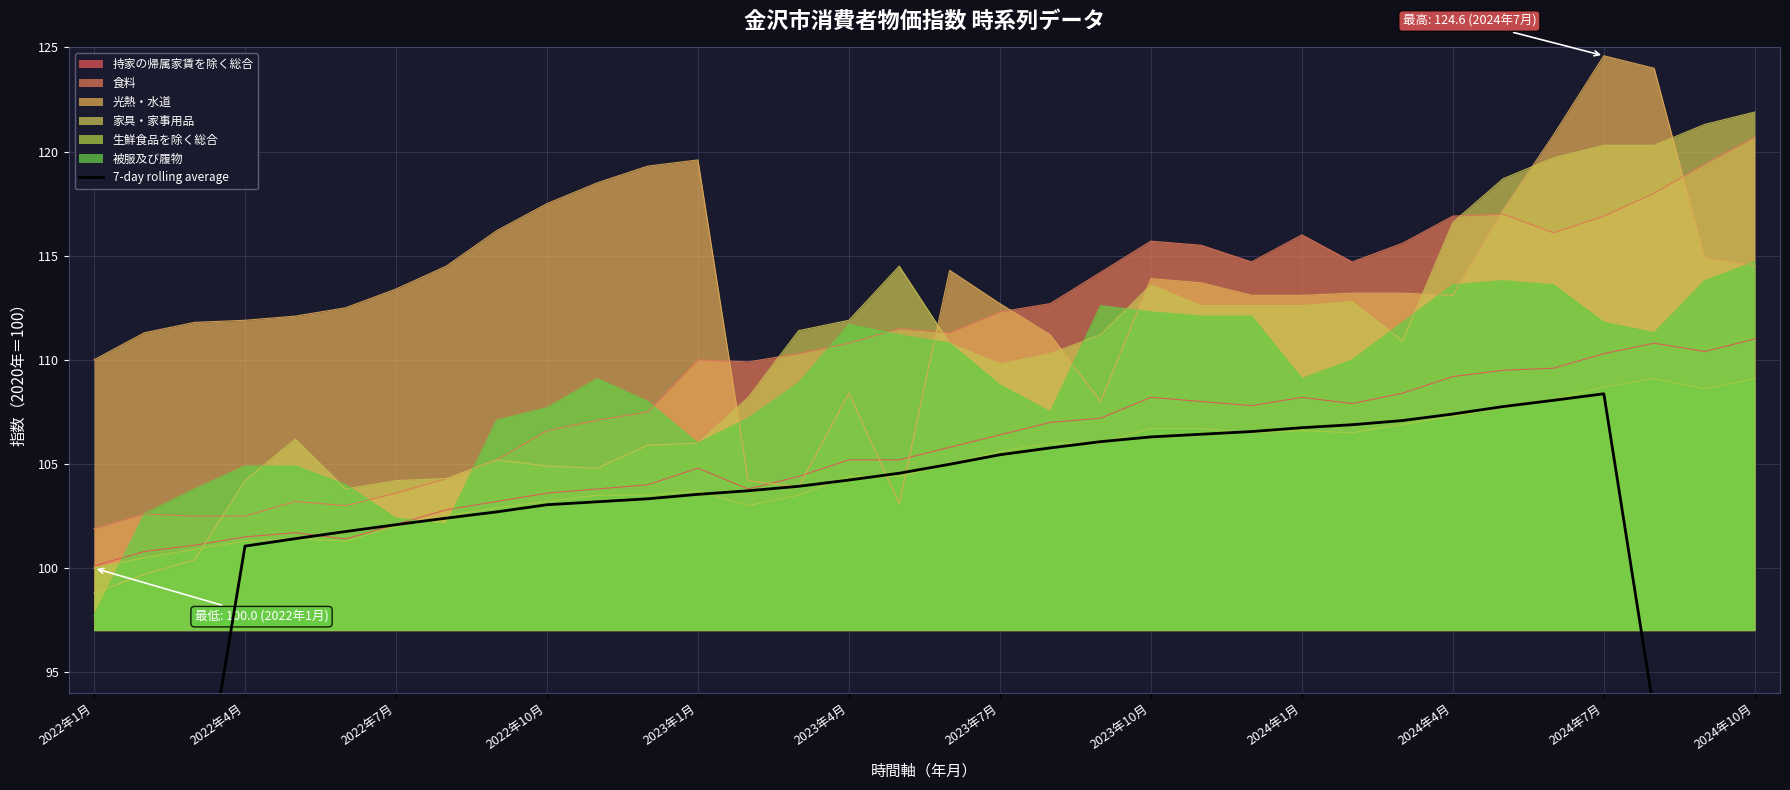

The 被服及び履物 series shows 178.6 at 2024年4月. True or false?

False